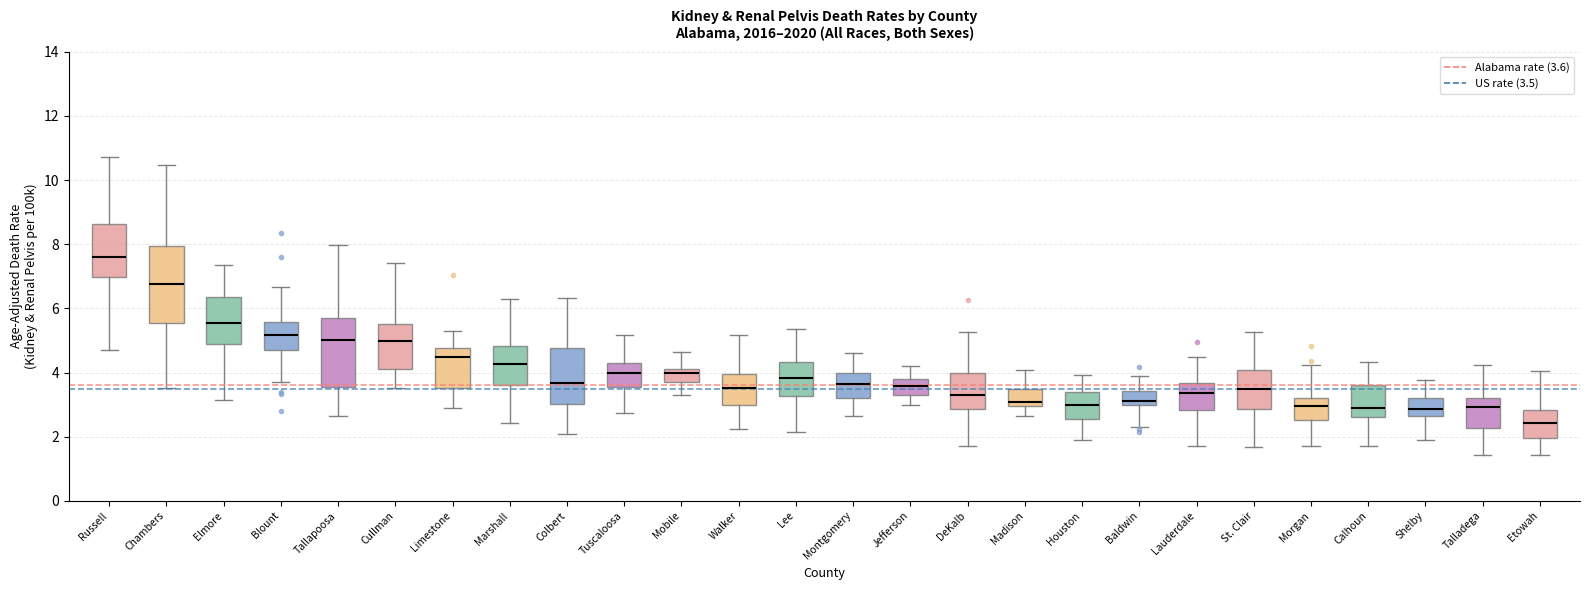

Comparing the boxes themselves (not the whiskers), which one is the tallest?

Chambers